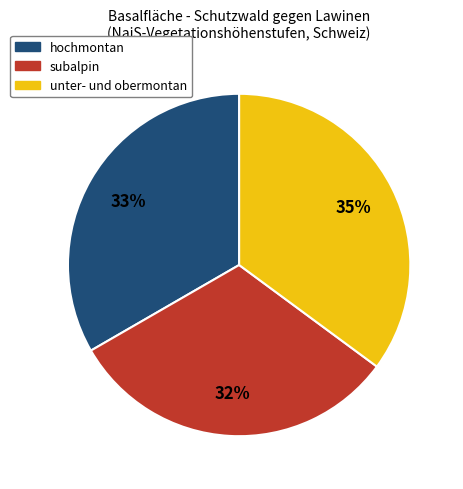

Is there a majority slice in this chart?

No